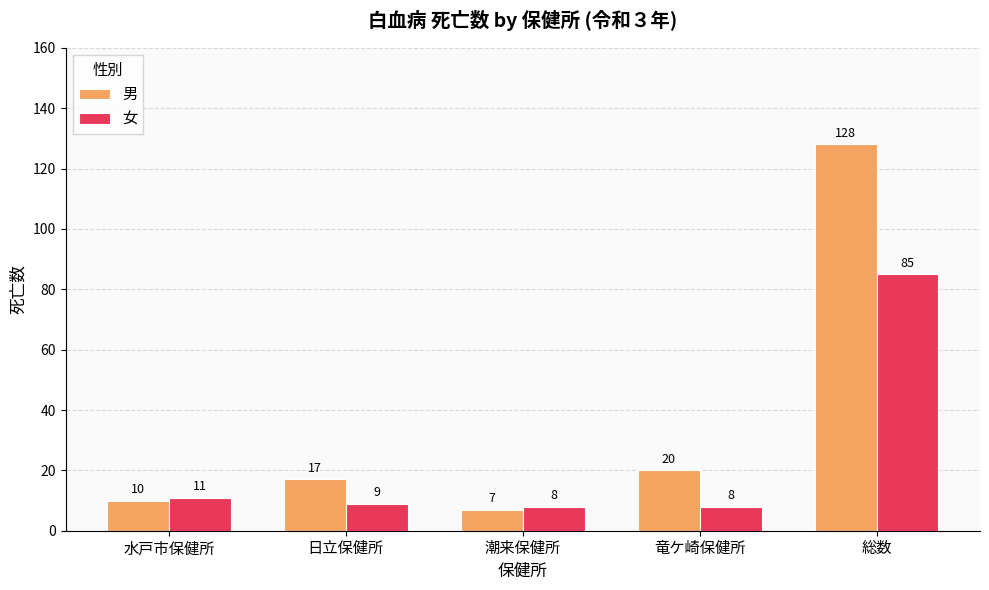

What value does the 男 series have at 潮来保健所, to the nearest 10?

10